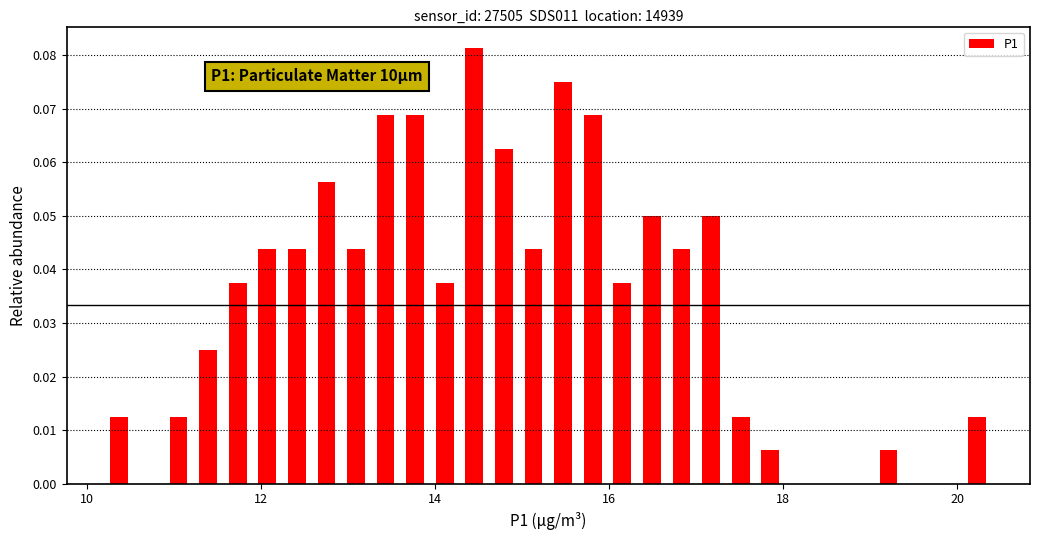

Around what value on the x-axis is the tallest bar? Give the approximate position of its centre, as read against the axis.

14.4